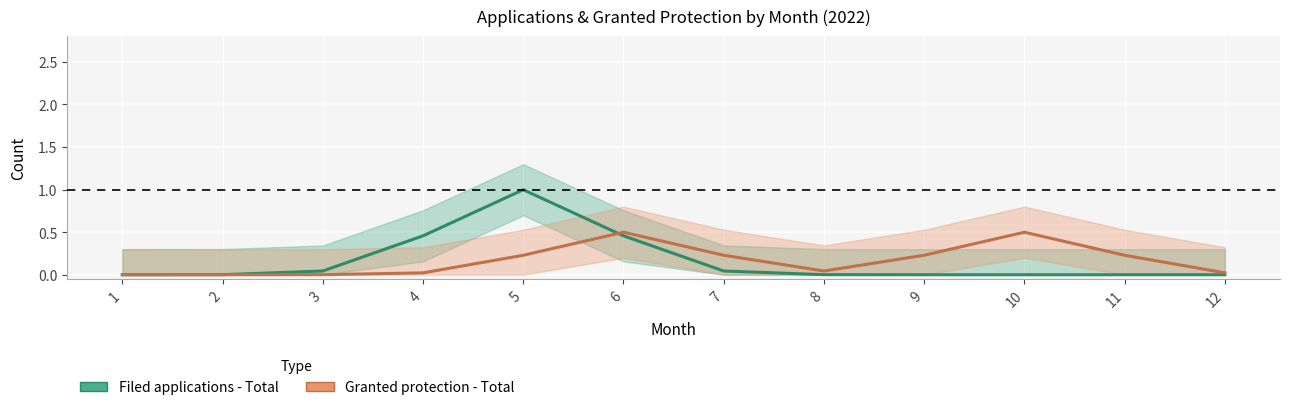

At which category does Granted protection - Total reach its first local peak?

6